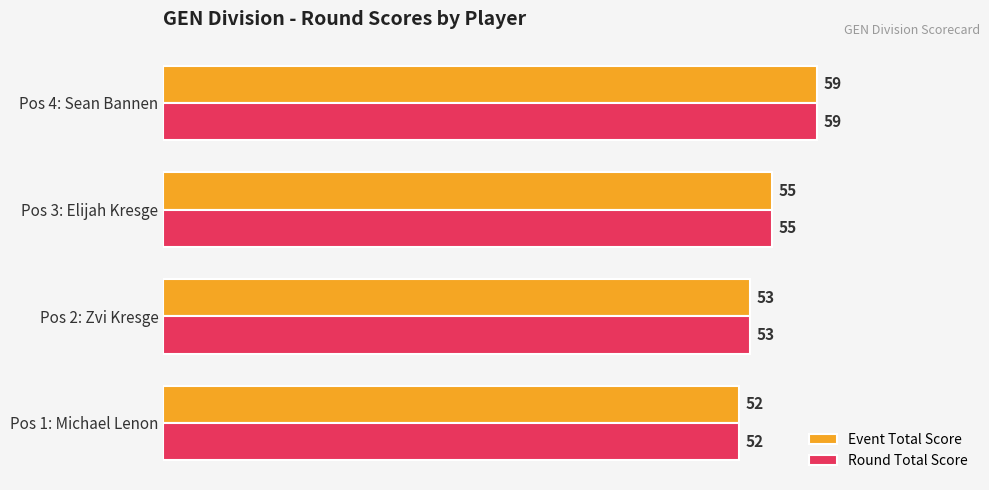

What are all the series names shown in the legend?

Event Total Score, Round Total Score